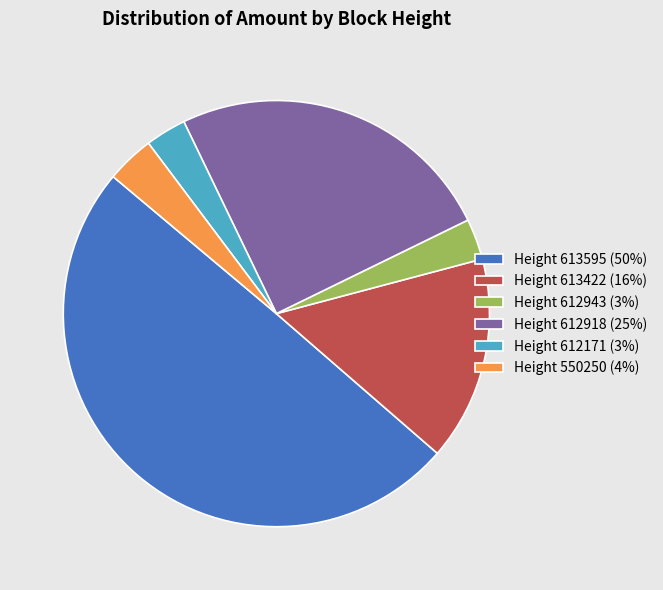

Is it true that Height 612171 (3%) is 3% of the pie?

True